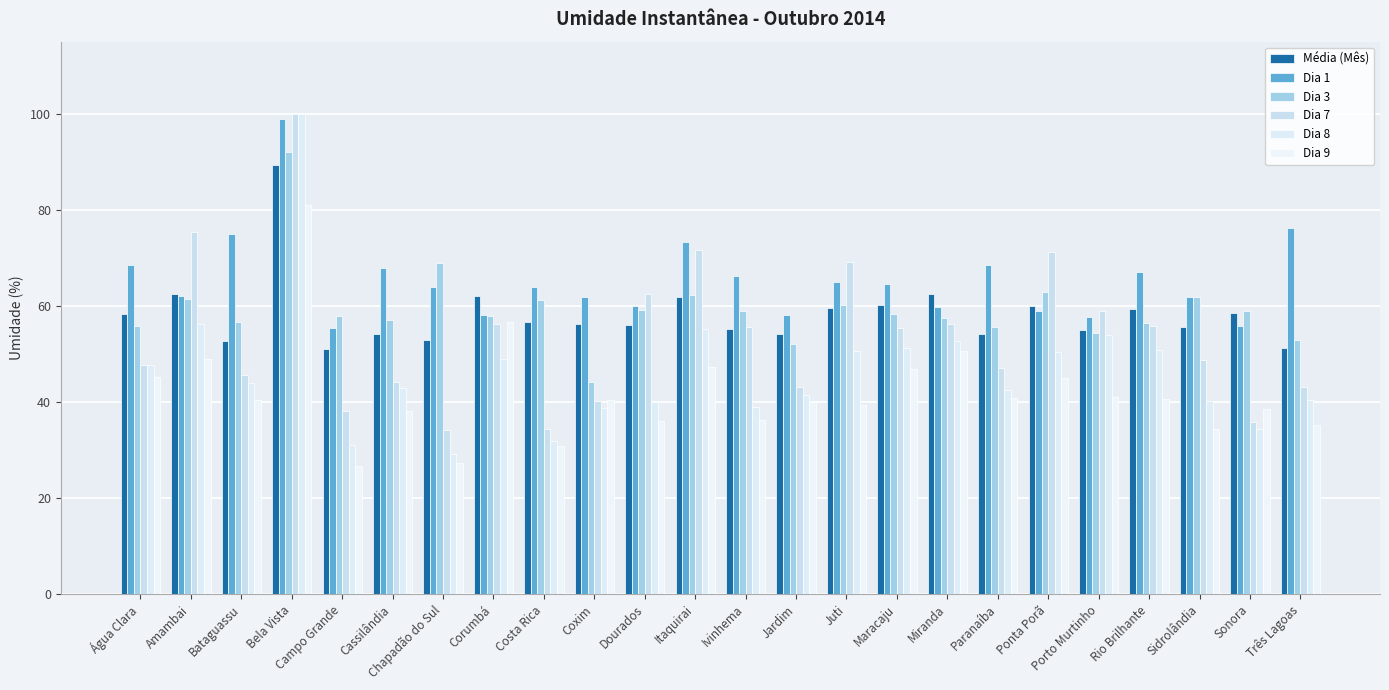

What is the sum of all Dia 3 values?

1424.6